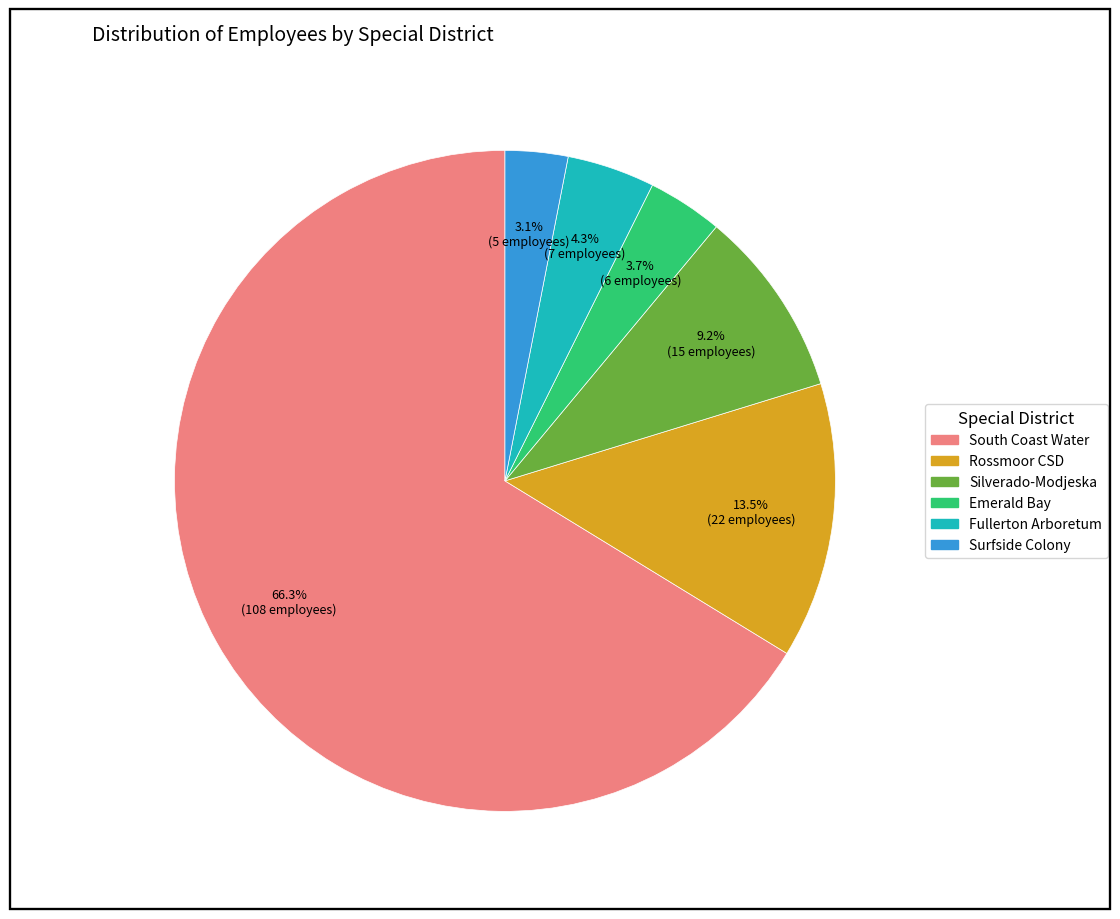

Which category has the biggest portion of the pie?

South Coast Water